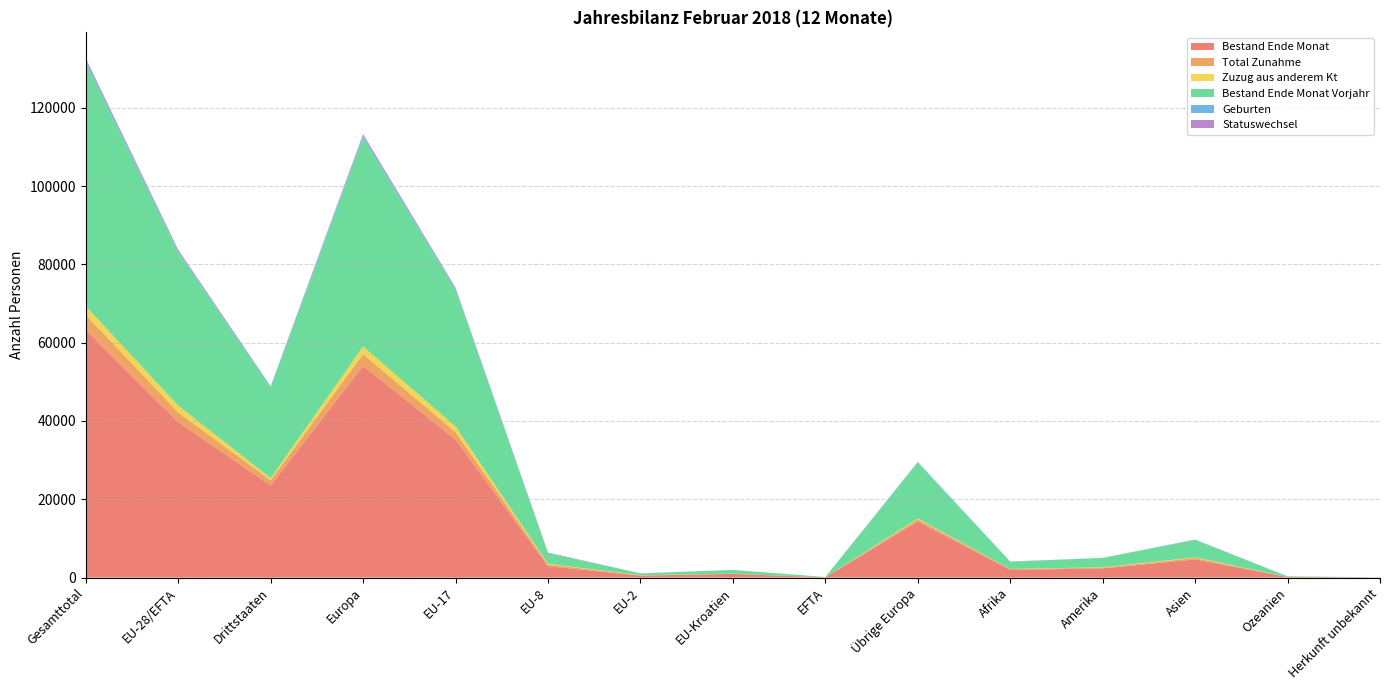

Reading right to left, transcribe all the data shown in this chart.

Bestand Ende Monat: Herkunft unbekannt=43	Ozeanien=156	Asien=4649	Amerika=2351	Afrika=1981	Übrige Europa=14326	EFTA=79	EU-Kroatien=960	EU-2=512	EU-8=2926	EU-17=35262	Europa=54065	Drittstaaten=23506	EU-28/EFTA=39739	Gesamttotal=63245
Total Zunahme: Herkunft unbekannt=3	Ozeanien=7	Asien=374	Amerika=207	Afrika=216	Übrige Europa=552	EFTA=3	EU-Kroatien=31	EU-2=80	EU-8=444	EU-17=1893	Europa=3003	Drittstaaten=1359	EU-28/EFTA=2451	Gesamttotal=3810
Zuzug aus anderem Kt: Herkunft unbekannt=0	Ozeanien=8	Asien=164	Amerika=106	Afrika=27	Übrige Europa=224	EFTA=9	EU-Kroatien=29	EU-2=32	EU-8=196	EU-17=1471	Europa=1961	Drittstaaten=529	EU-28/EFTA=1737	Gesamttotal=2266
Bestand Ende Monat Vorjahr: Herkunft unbekannt=46	Ozeanien=171	Asien=4444	Amerika=2356	Afrika=1841	Übrige Europa=14249	EFTA=73	EU-Kroatien=951	EU-2=447	EU-8=2690	EU-17=34870	Europa=53280	Drittstaaten=23107	EU-28/EFTA=39031	Gesamttotal=62138
Geburten: Herkunft unbekannt=0	Ozeanien=0	Asien=65	Amerika=13	Afrika=50	Übrige Europa=185	EFTA=0	EU-Kroatien=9	EU-2=7	EU-8=34	EU-17=325	Europa=560	Drittstaaten=313	EU-28/EFTA=375	Gesamttotal=688
Statuswechsel: Herkunft unbekannt=0	Ozeanien=0	Asien=34	Amerika=18	Afrika=2	Übrige Europa=12	EFTA=0	EU-Kroatien=4	EU-2=21	EU-8=120	EU-17=241	Europa=398	Drittstaaten=66	EU-28/EFTA=386	Gesamttotal=452